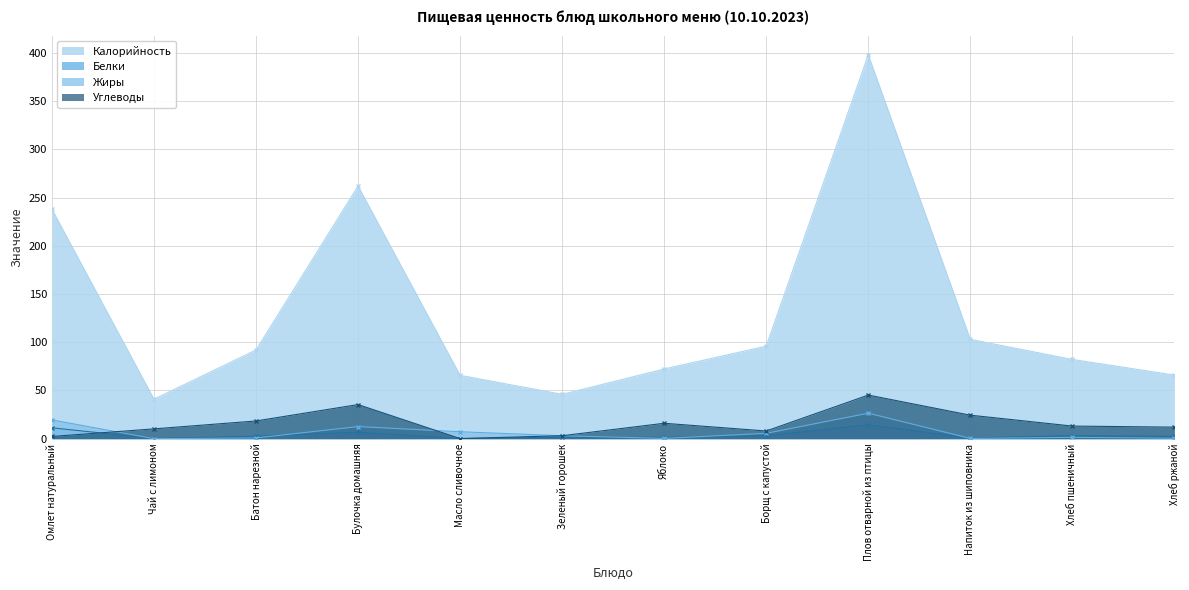

Which series has the largest total across all categories?

Калорийность